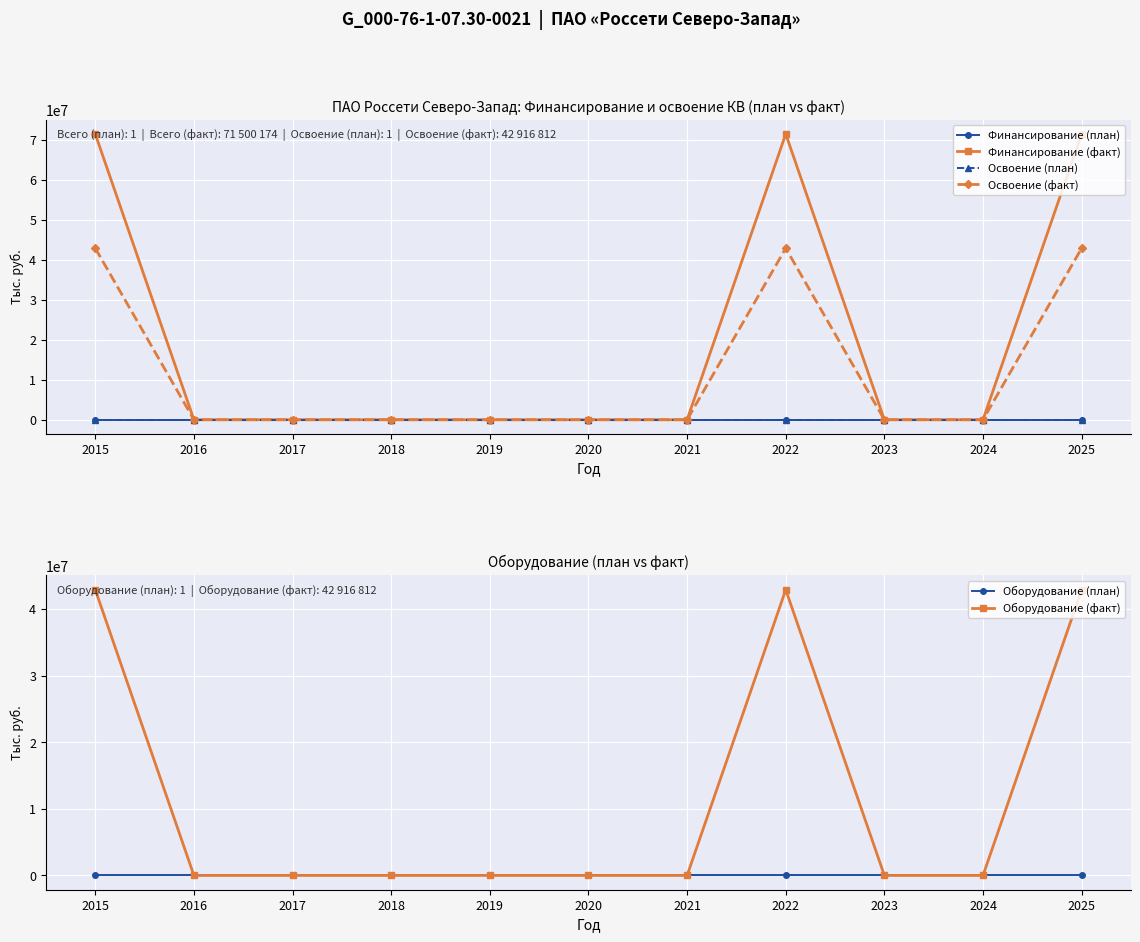

Reading left to right, list all the values displayed in this chart.

Финансирование (план): 2015=1	2016=0	2017=0	2018=0	2019=0	2020=0	2021=0	2022=0	2023=0	2024=0	2025=0
Финансирование (факт): 2015=71500174	2016=0	2017=0	2018=0	2019=0	2020=0	2021=0	2022=71500174	2023=0	2024=0	2025=71500174
Освоение (план): 2015=1	2016=0	2017=0	2018=0	2019=0	2020=0	2021=0	2022=0	2023=0	2024=0	2025=0
Освоение (факт): 2015=42916812	2016=0	2017=0	2018=0	2019=0	2020=0	2021=0	2022=42916812	2023=0	2024=0	2025=42916812
Оборудование (план): 2015=1	2016=0	2017=0	2018=0	2019=0	2020=0	2021=0	2022=0	2023=0	2024=0	2025=0
Оборудование (факт): 2015=42916812	2016=0	2017=0	2018=0	2019=0	2020=0	2021=0	2022=42916812	2023=0	2024=0	2025=42916812